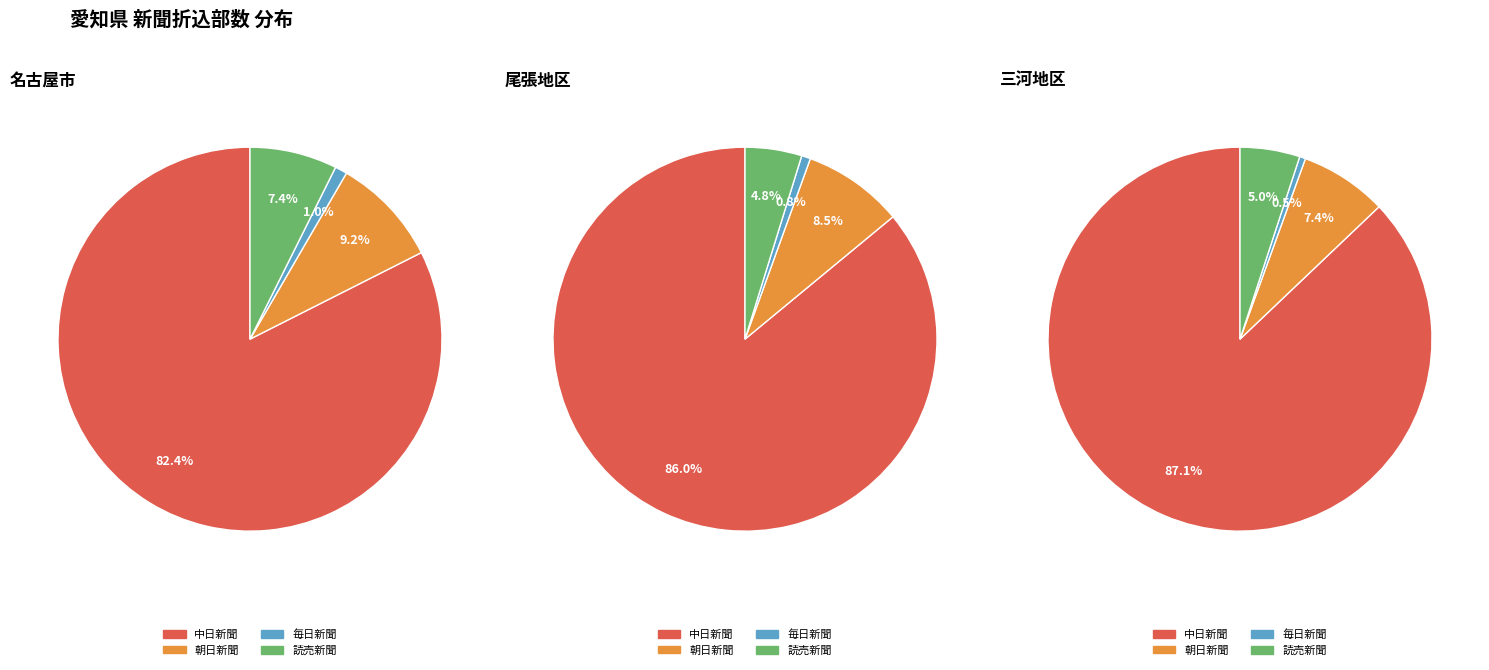

To the nearest percent, what portion does 尾張地区 represent?

39%